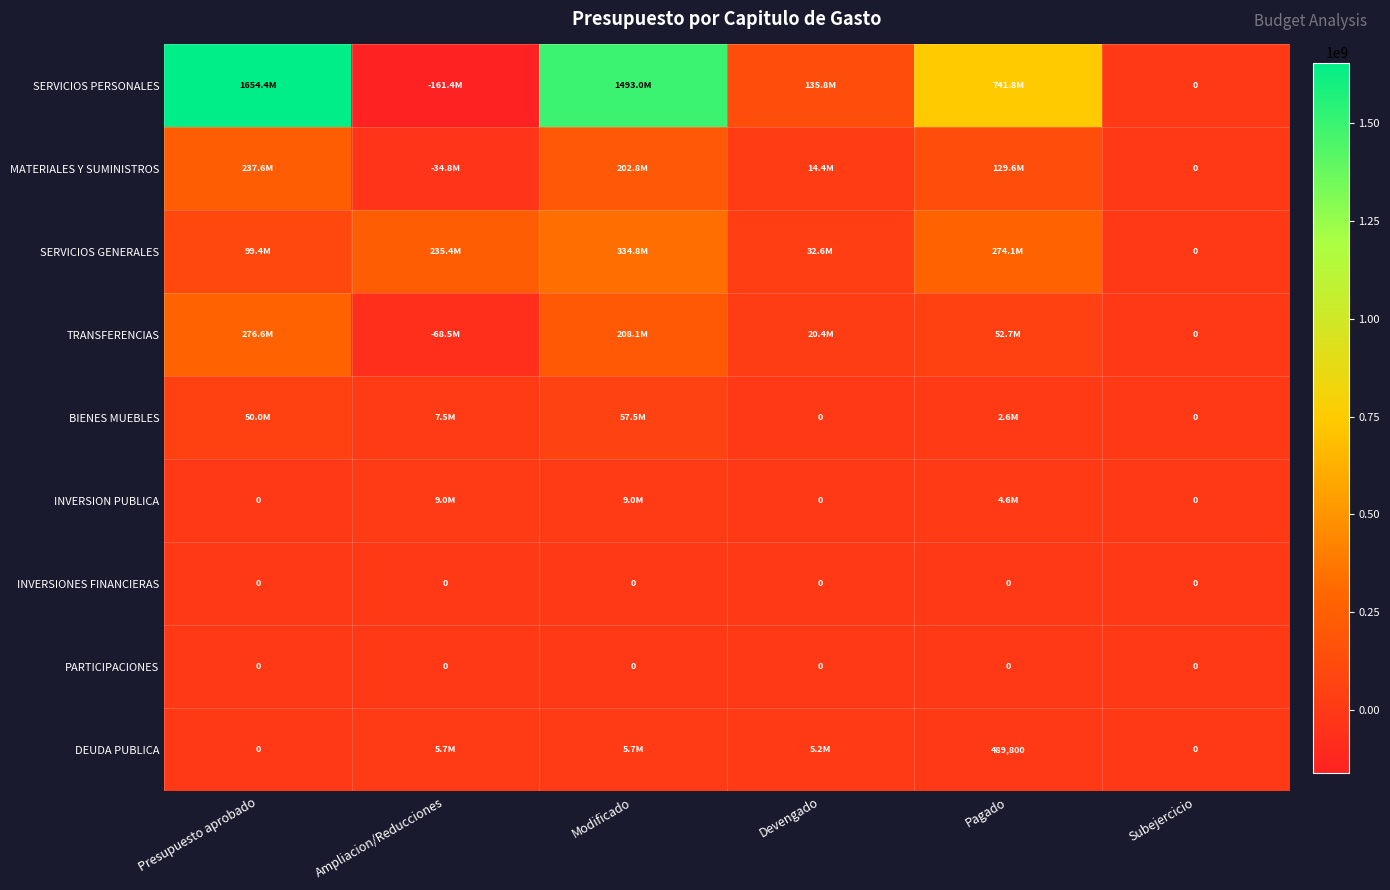

At which label does SERVICIOS PERSONALES reach its peak?

Presupuesto aprobado